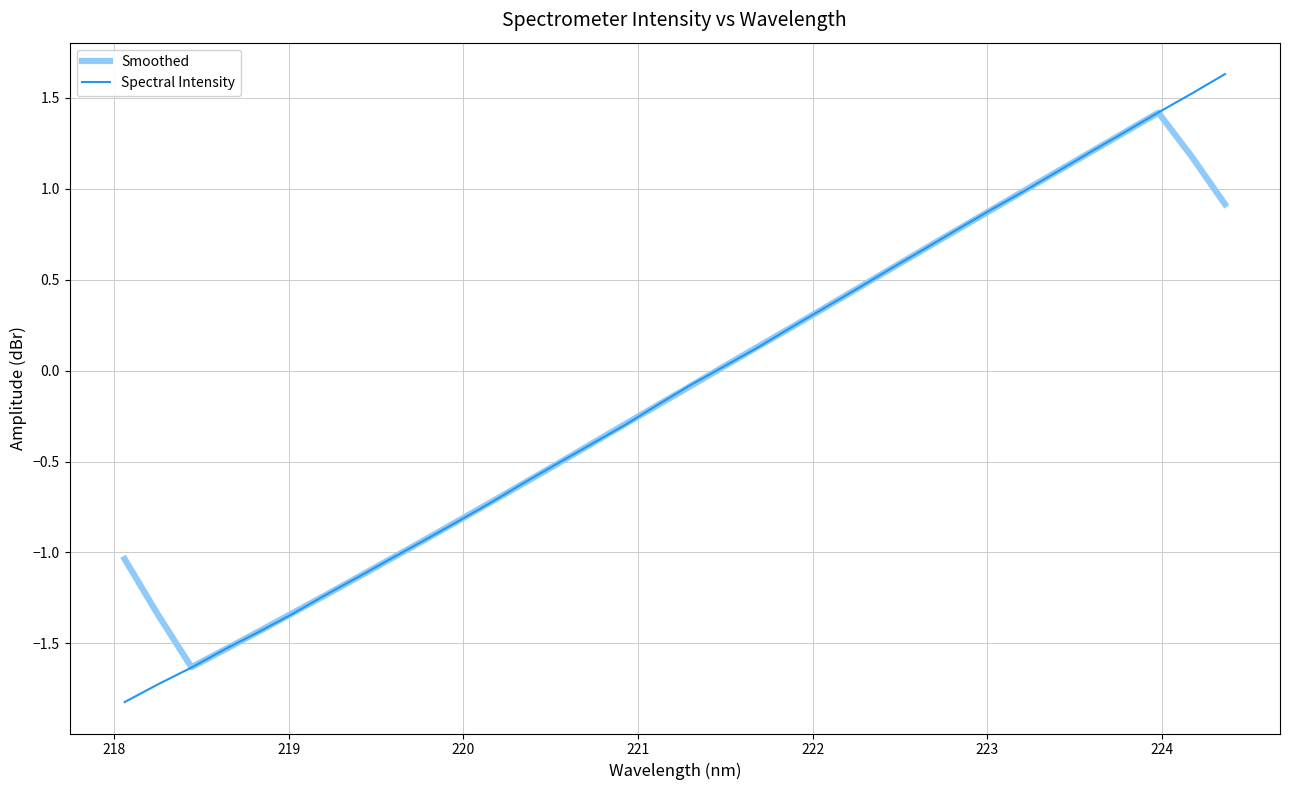

What is the maximum value for Smoothed?

1.4